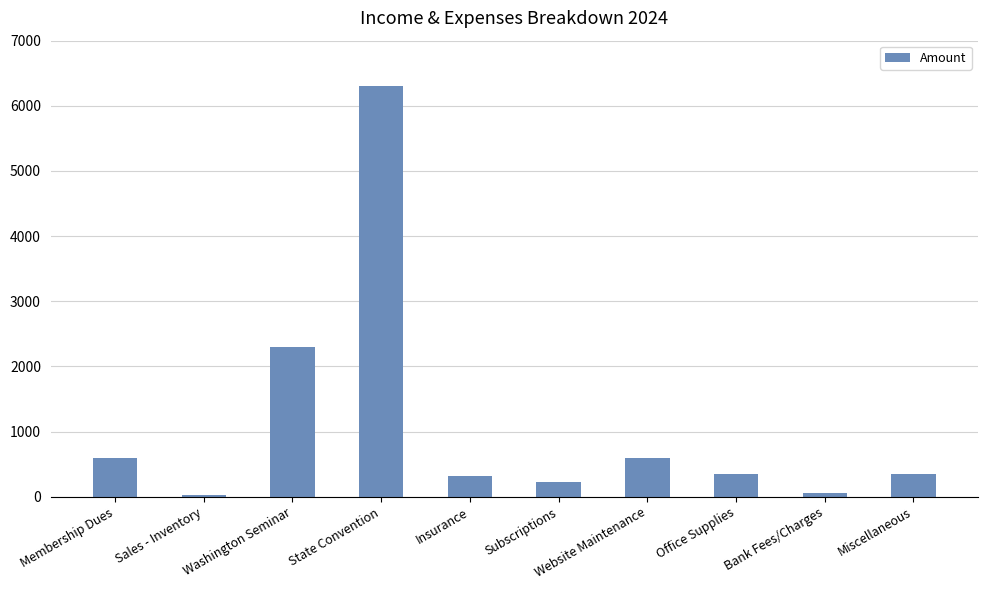

Which label corresponds to the largest value in the chart?

State Convention